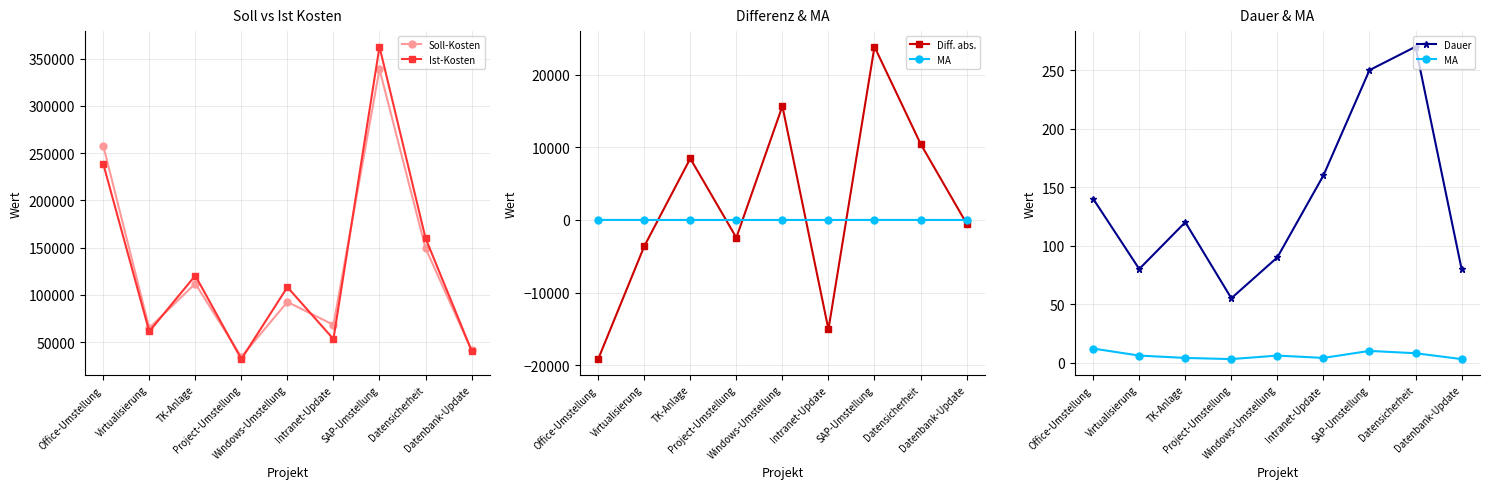

Which series has the largest total across all categories?

Ist-Kosten